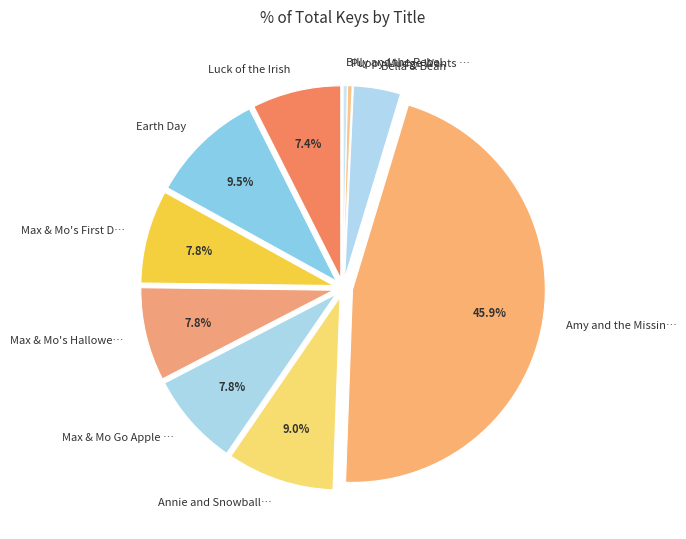

To the nearest percent, what is the difference between the largest and smallest slice percentages?

46%